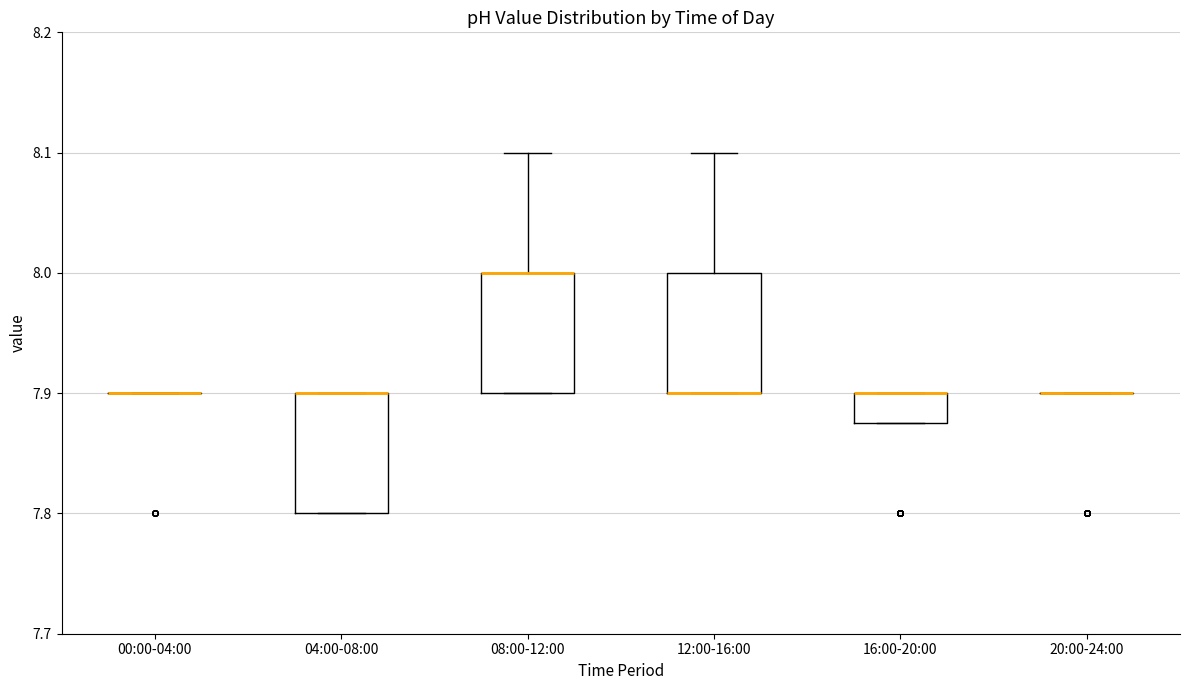

Reading left to right, read every box against the y-axis: the position of its median line, the range the box covers, and the ends of its whiskers. The values are not printed on the chart, so give them approximately, as read against the axis.

00:00-04:00: box collapsed to a line at 7.90, whiskers 7.90 to 7.90
04:00-08:00: median 7.90 (drawn on the box's upper edge), box 7.80 to 7.90, whiskers 7.80 to 7.90
08:00-12:00: median 8.00 (drawn on the box's upper edge), box 7.90 to 8.00, whiskers 7.90 to 8.10
12:00-16:00: median 7.90 (drawn on the box's lower edge), box 7.90 to 8.00, whiskers 7.90 to 8.10
16:00-20:00: median 7.90 (drawn on the box's upper edge), box 7.88 to 7.90, whiskers 7.88 to 7.90
20:00-24:00: box collapsed to a line at 7.90, whiskers 7.90 to 7.90